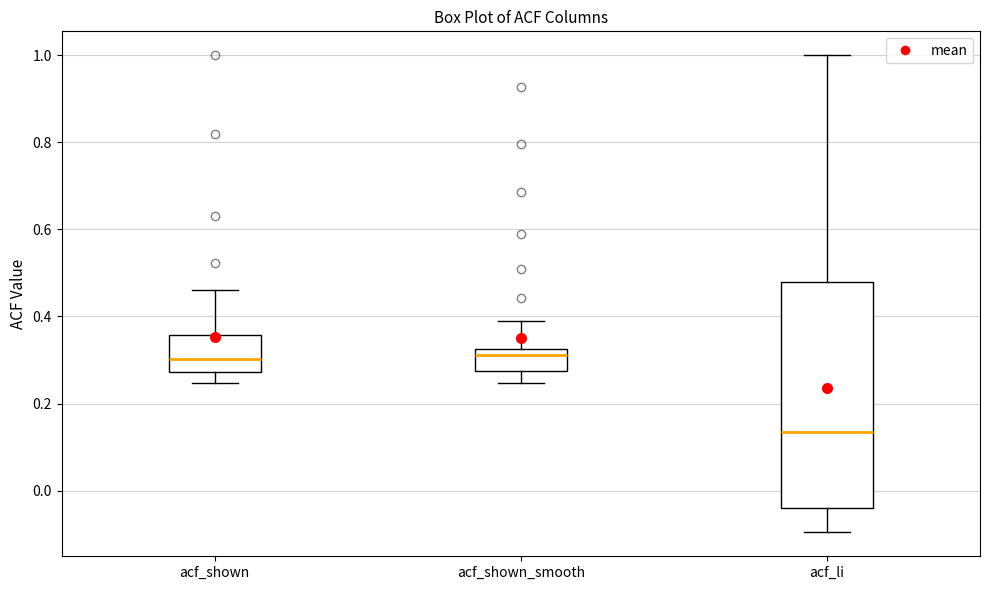

Comparing the boxes themselves (not the whiskers), which one is the tallest?

acf_li